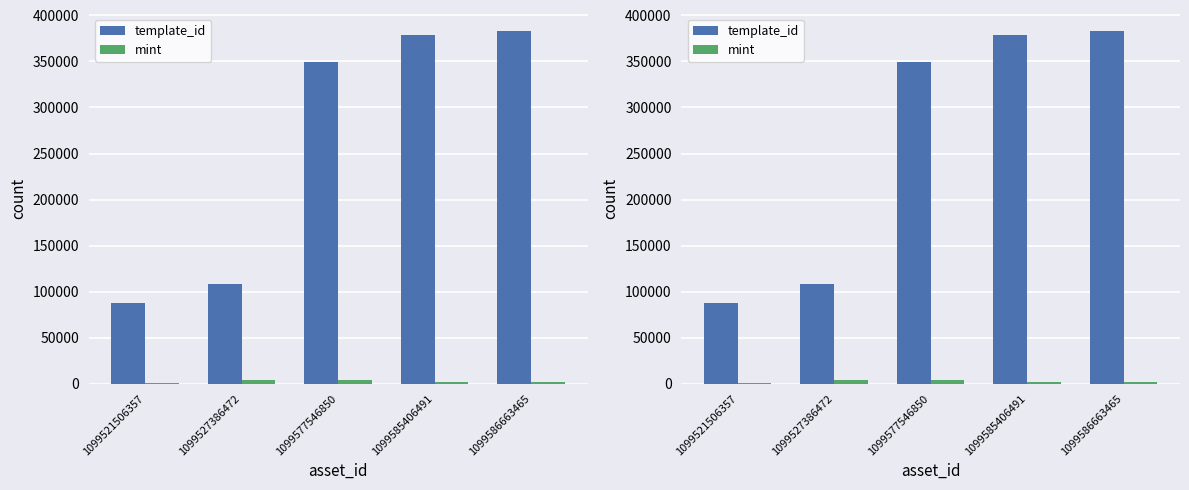

Where is mint nearest to the value 2244?

1099586663465